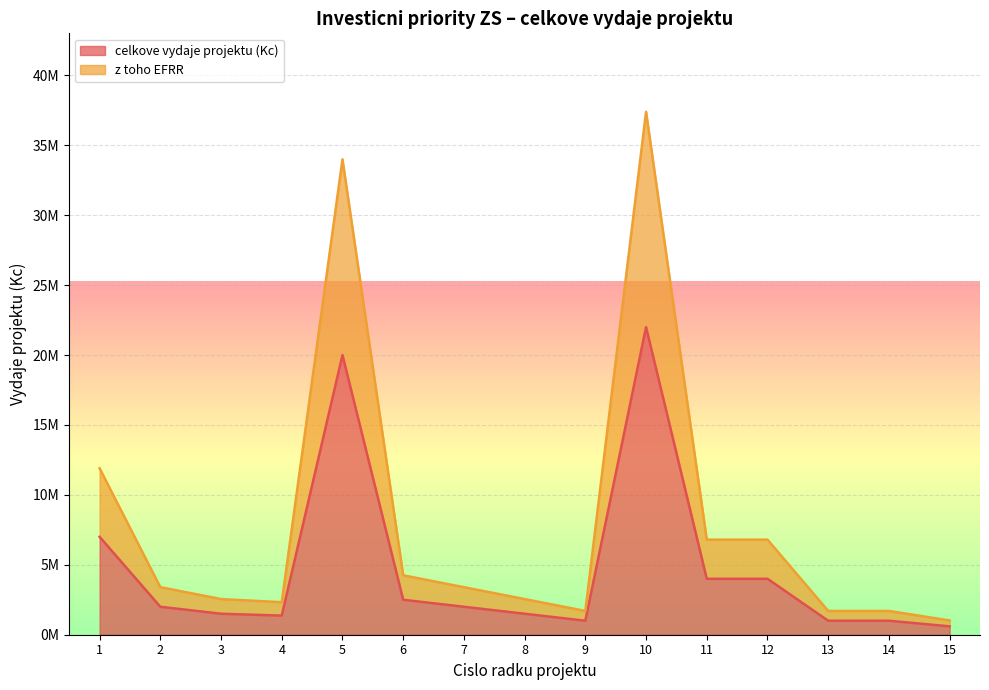

The z toho EFRR series shows 3873506 at 4. True or false?

False